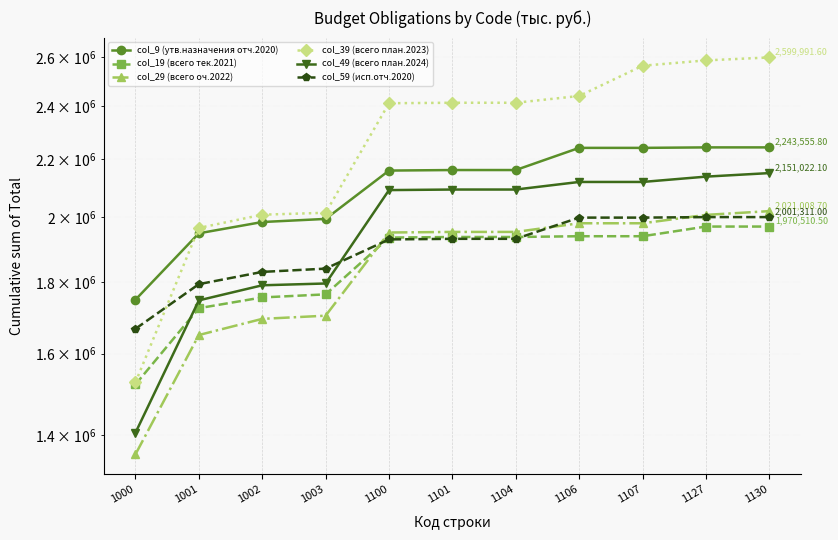

What is the sum of all col_39 (всего план.2023) values?

24950035.4